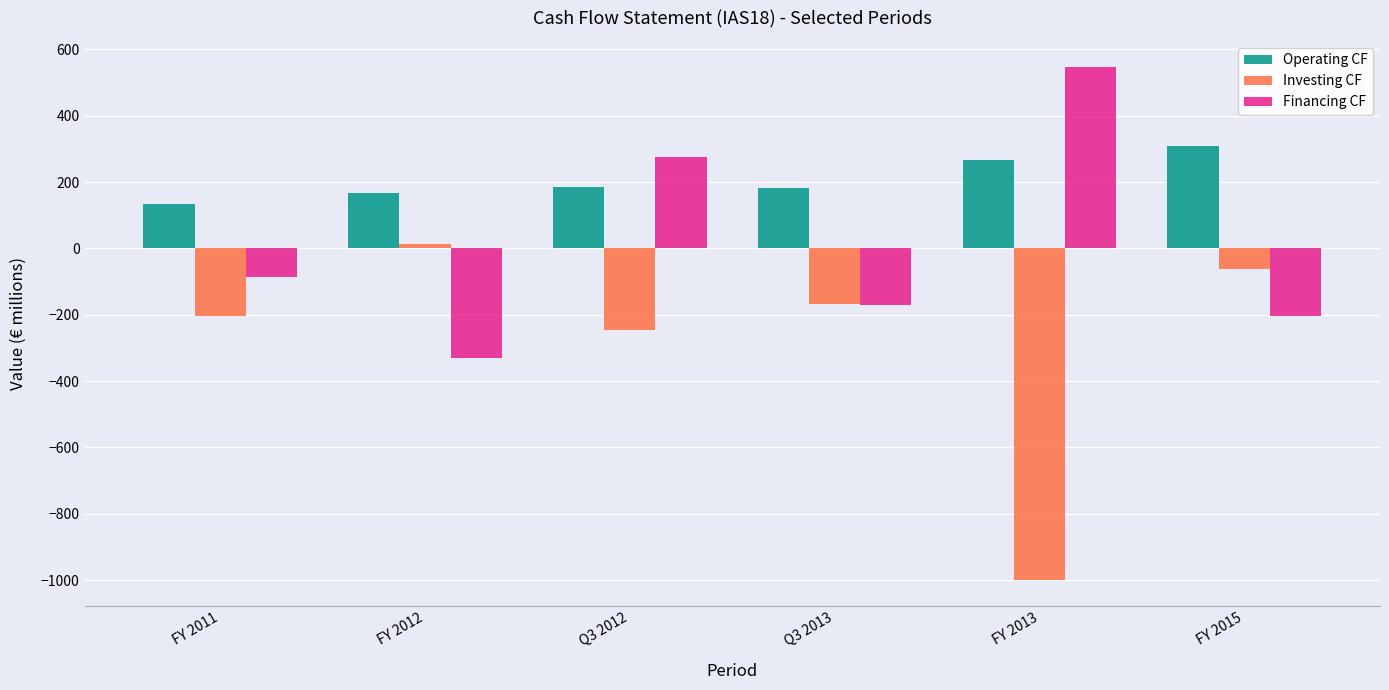

Is it true that Investing CF equals -60.5 at FY 2015?

True